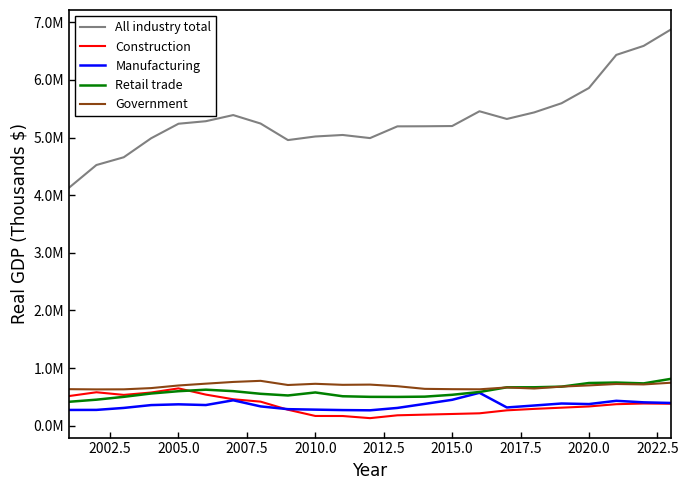

Which series has the widest spread of values?

All industry total